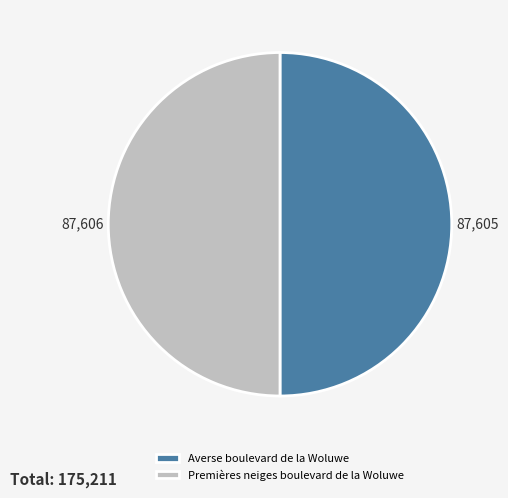

Is the sum of Premières neiges boulevard de la Woluwe and Averse boulevard de la Woluwe greater than half?

Yes